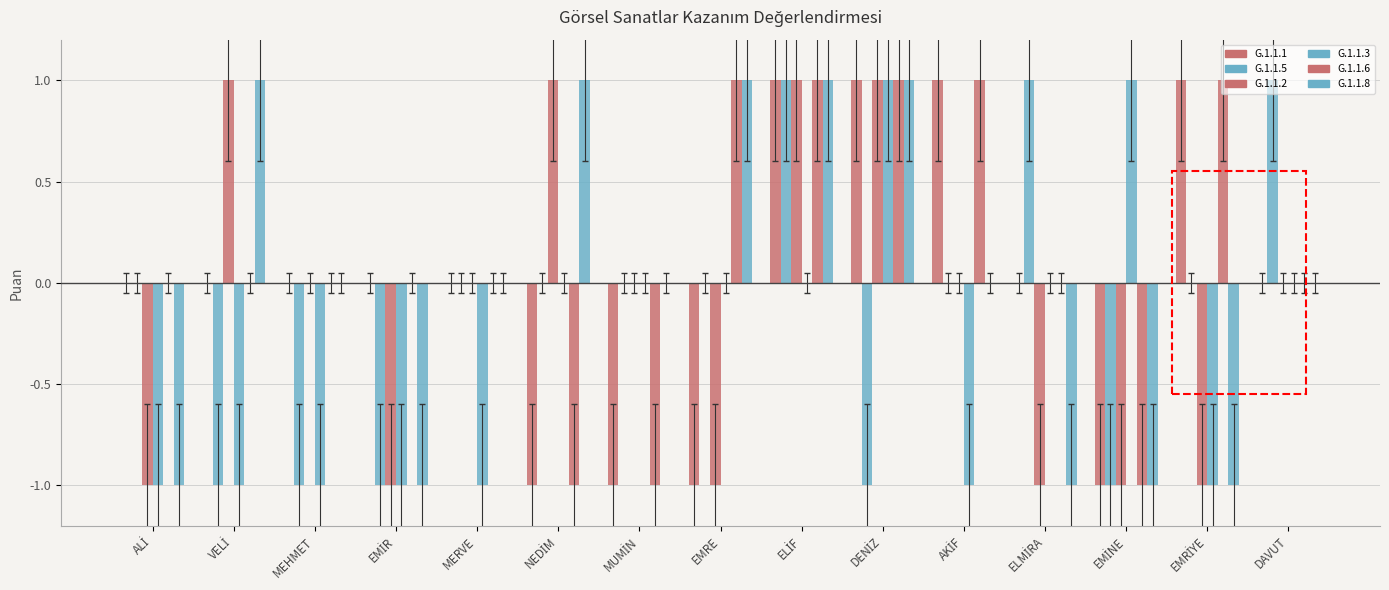

Between EMRE and EMİNE, which series saw the biggest shift?

G.1.1.6